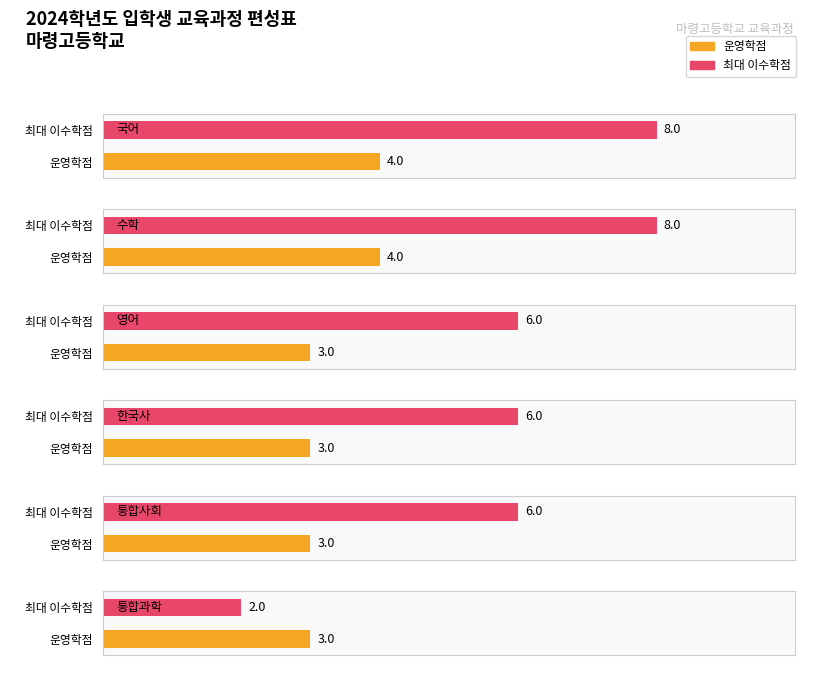

Which category has the lowest value across all series?

통합과학